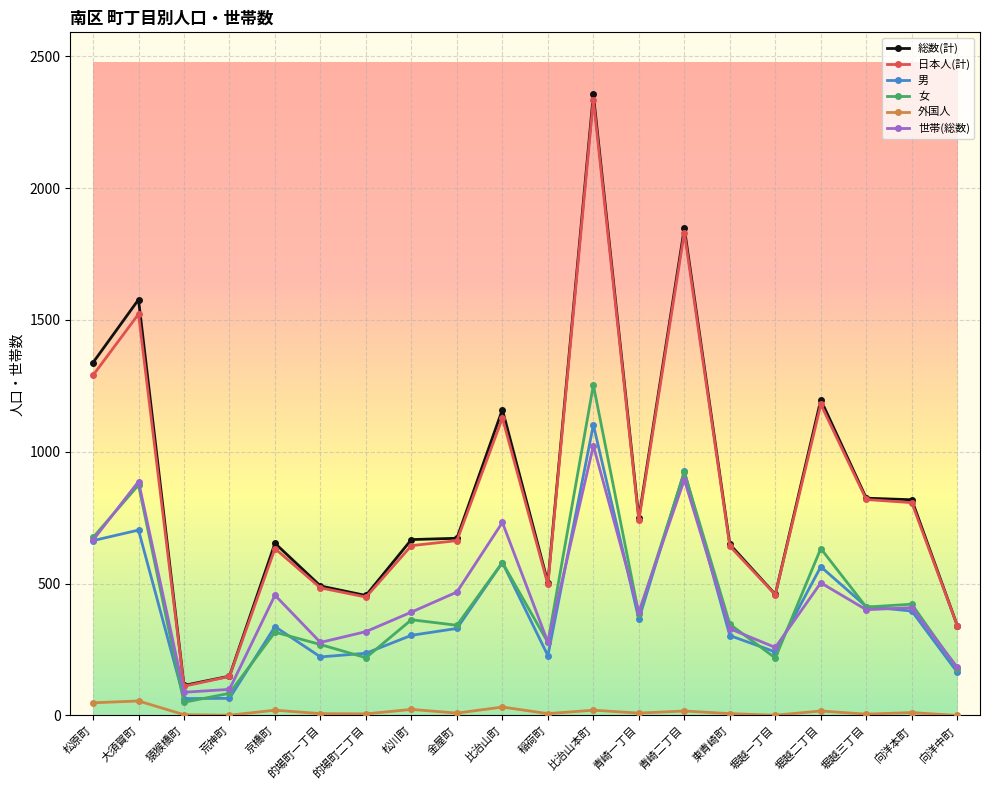

The value of 男 at 的場町一丁目 is 125. True or false?

False